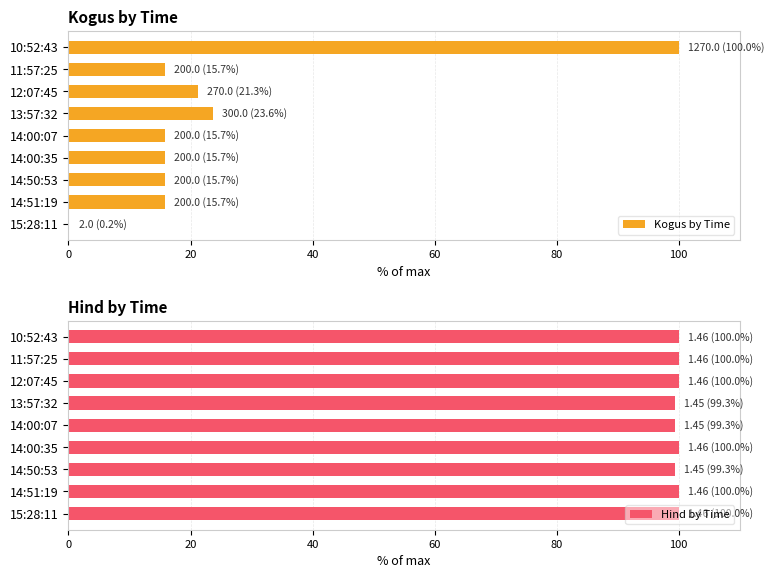

What value does the Hind by Time series have at 14:00:35?

100.0